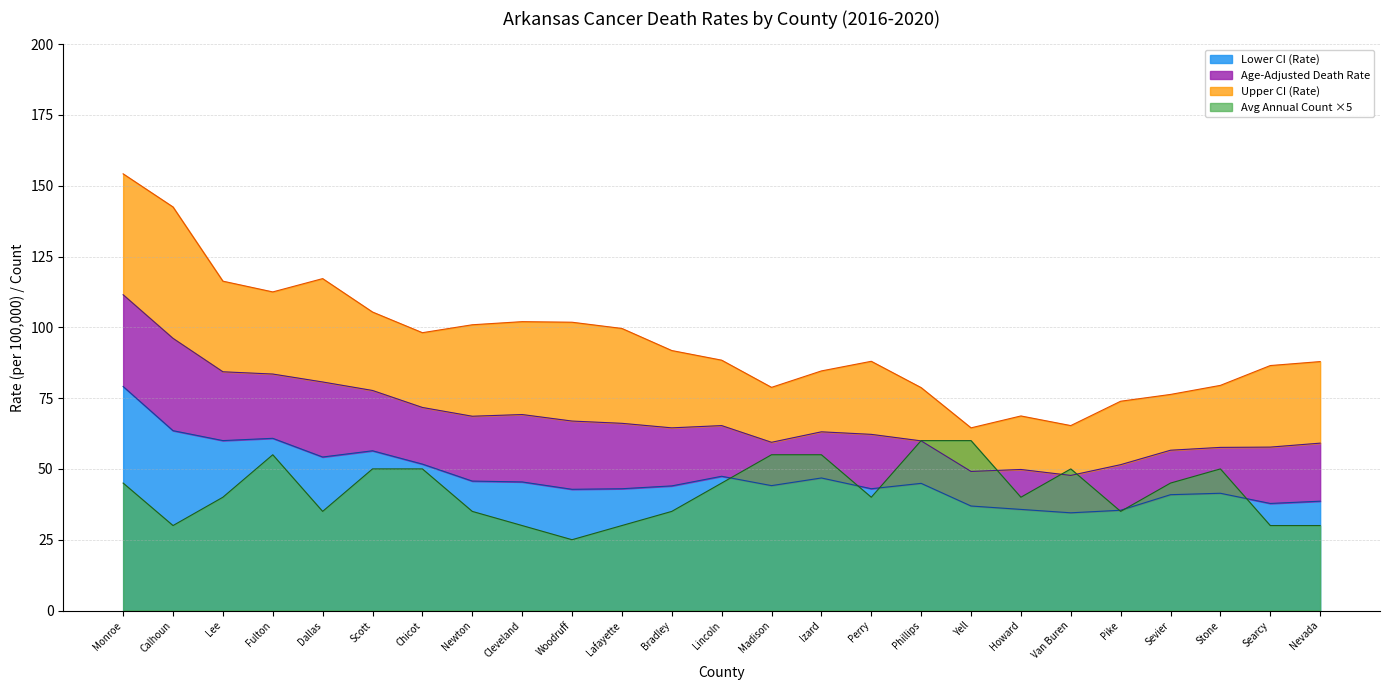

Which label corresponds to the largest value in the chart?

Monroe